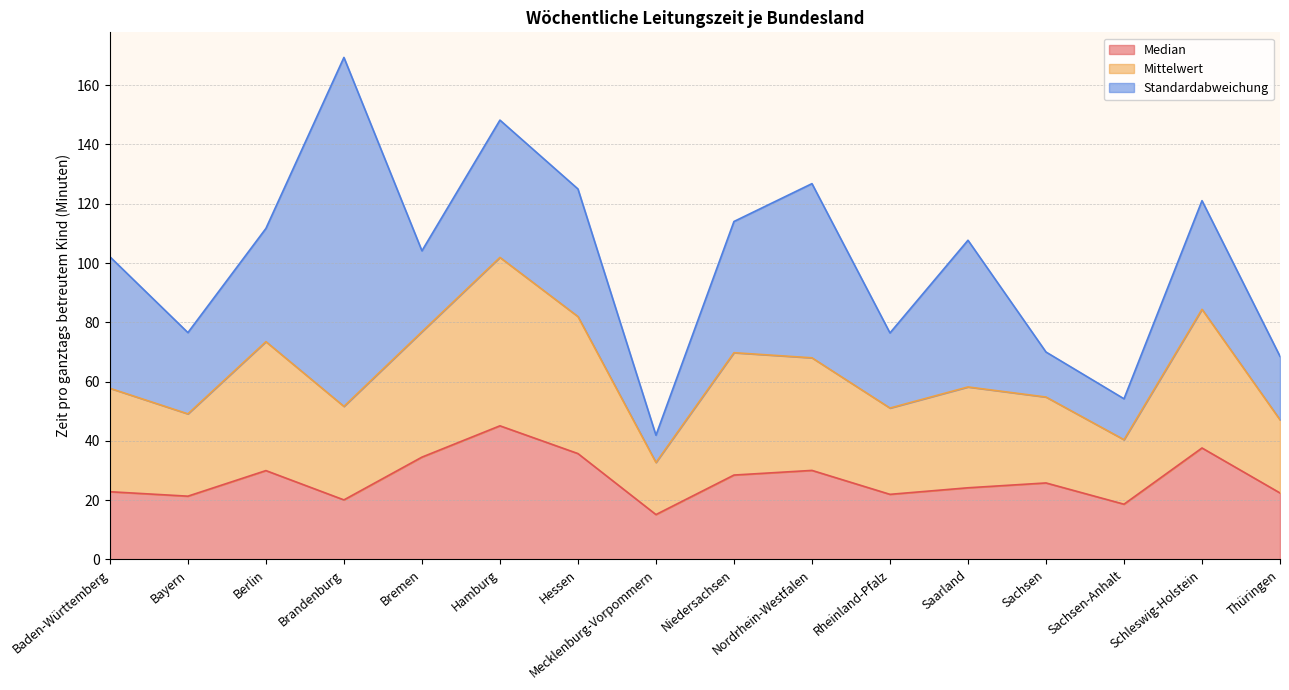

What is the total value across all series at Hessen?

125.0